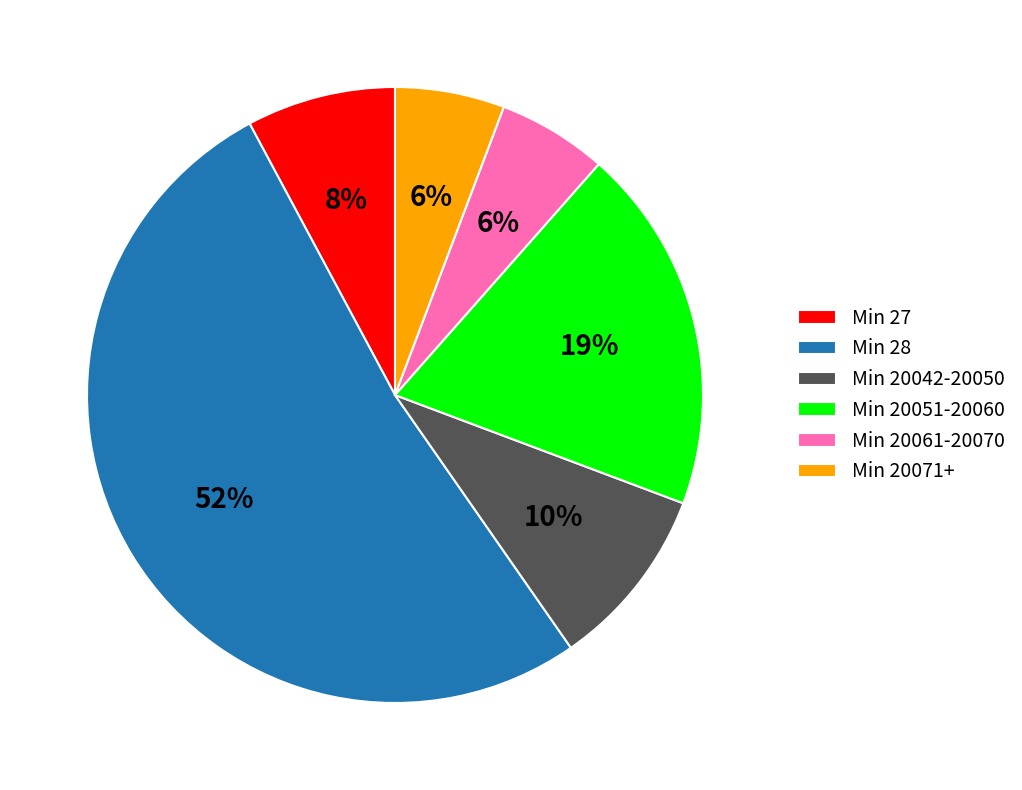

To the nearest percent, what is the average slice percentage?

17%